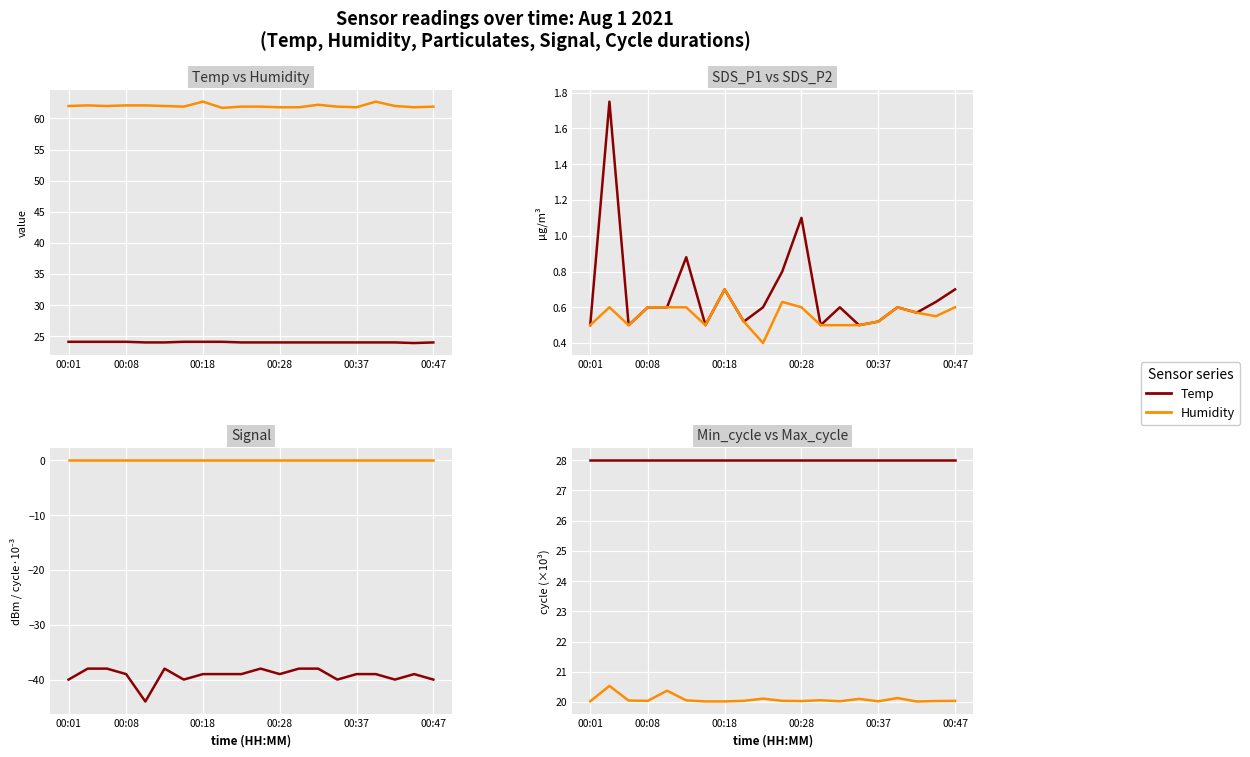

Is it true that Max_cycle equals 30.3 at 00:23?

False